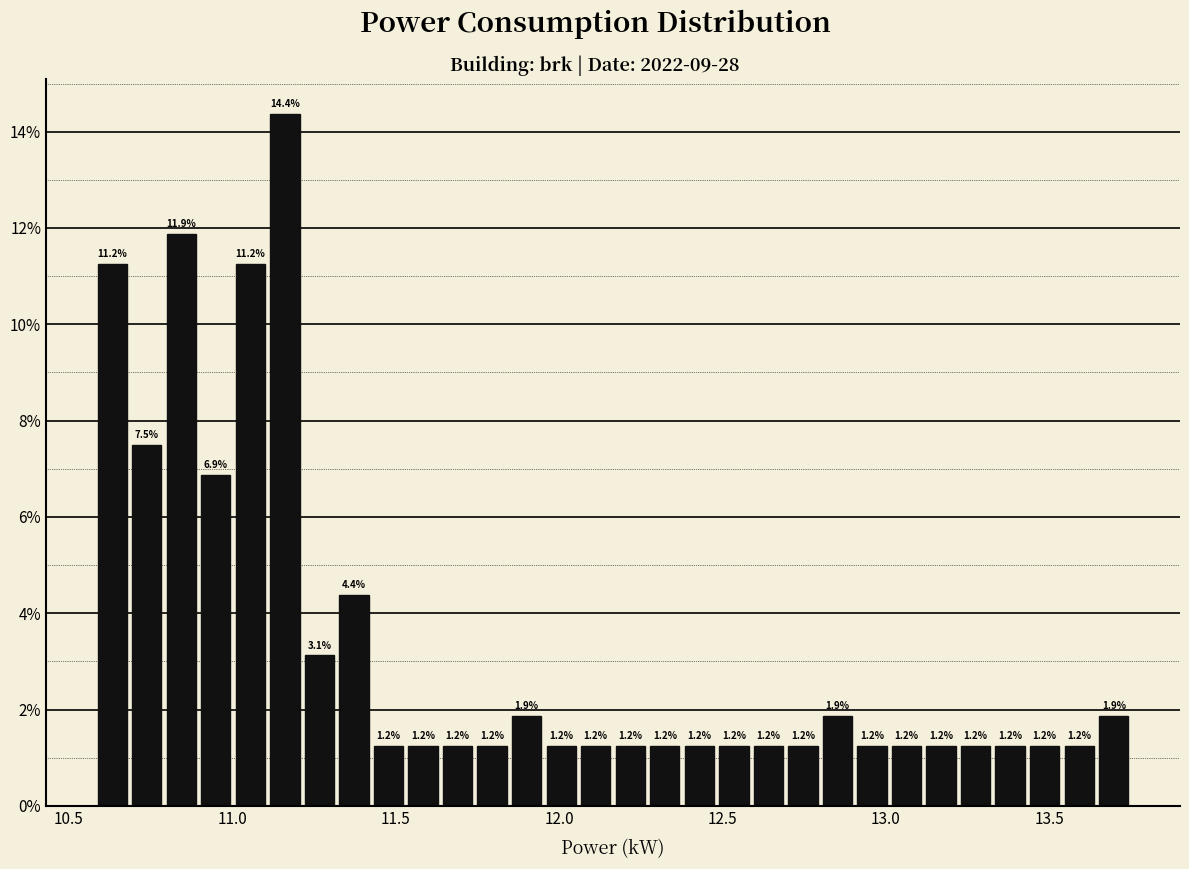

Read against the x-axis, roughly where is the centre of the tallest bar?

11.15